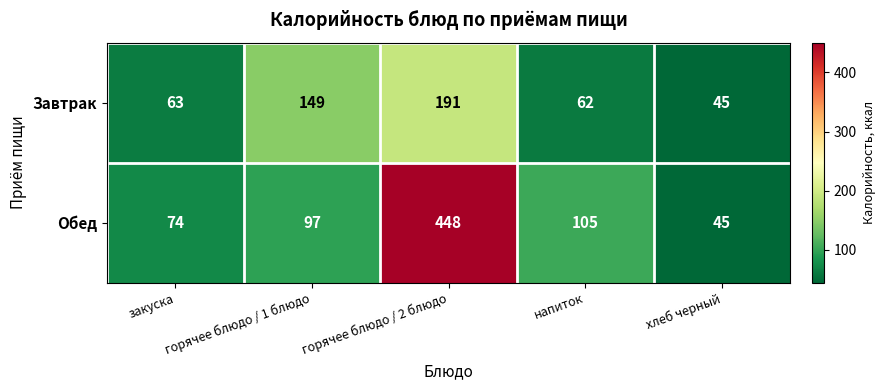

What is the sum of the Завтрак values at хлеб черный and закуска?

108